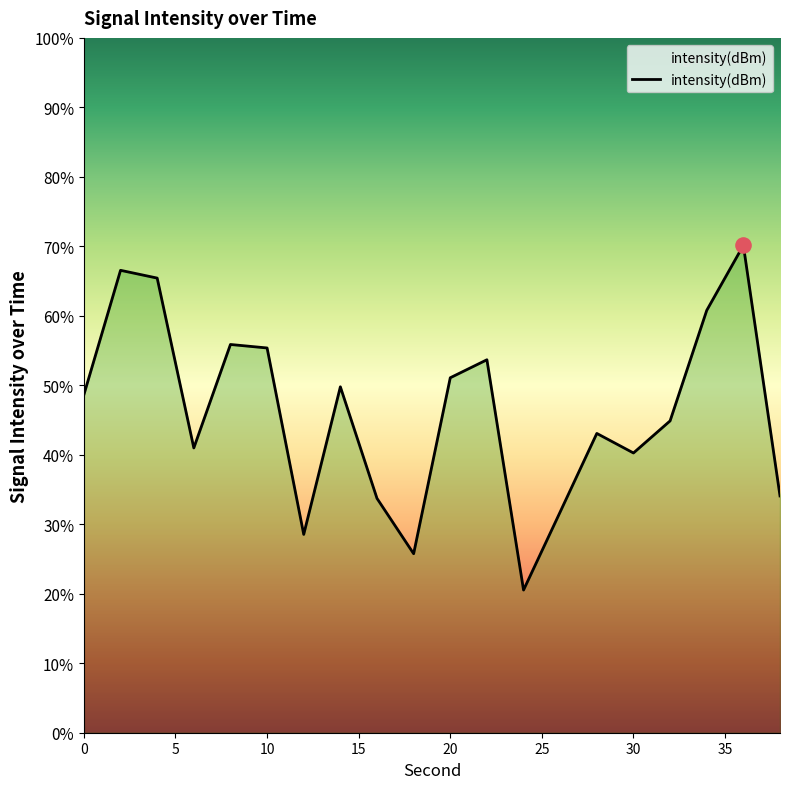

Between 26 and 10, which is larger?

10